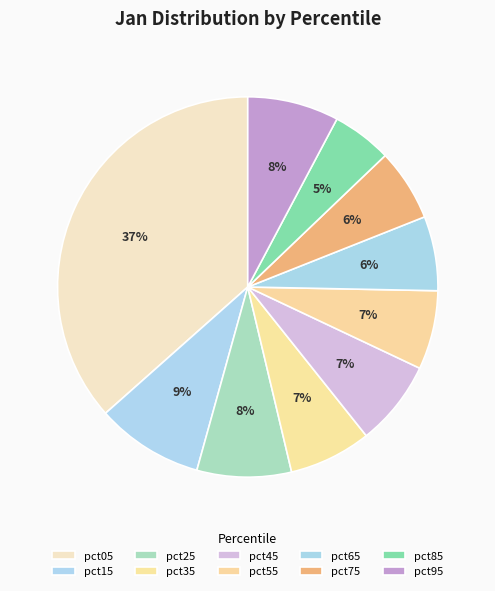

How many slices are in this pie chart?

10